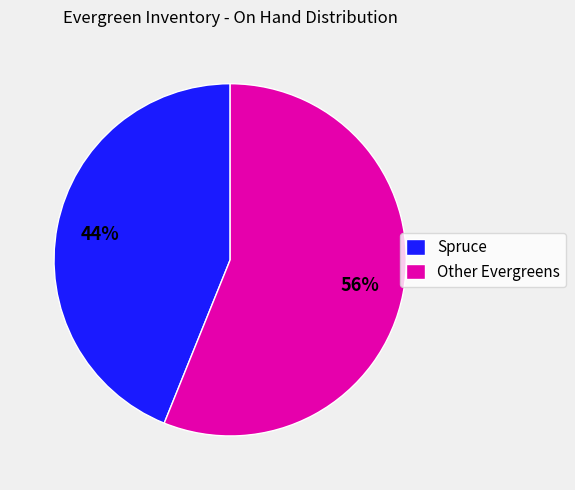

To the nearest percent, what percentage of the pie is Other Evergreens?

56%